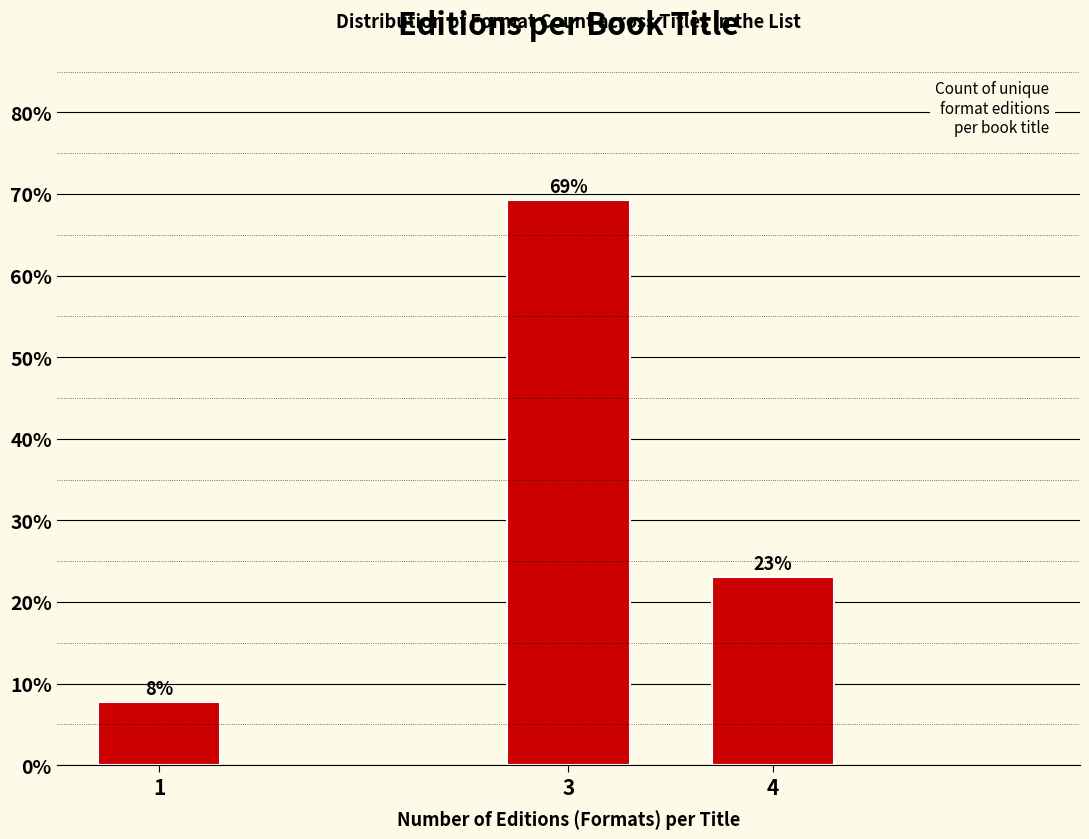

List the labels in order of value, largest first.

3, 4, 1